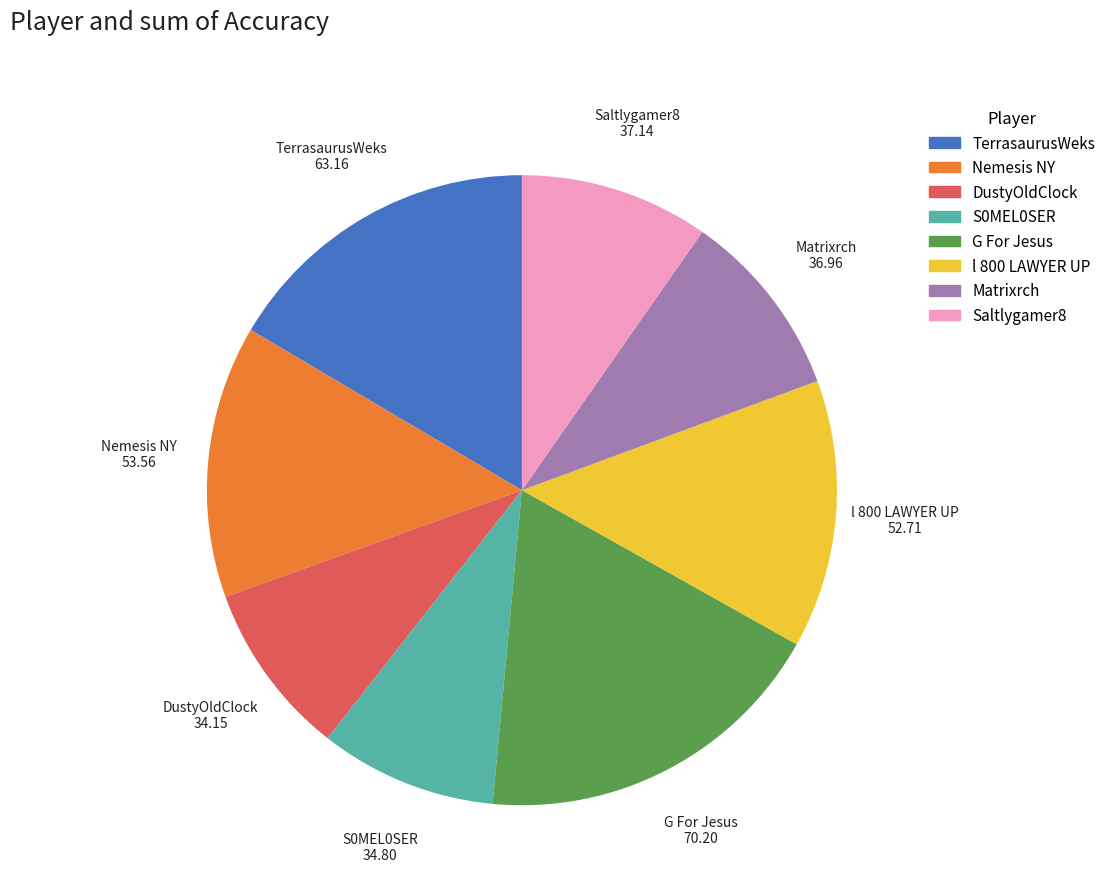

Which has a higher value, TerrasaurusWeks or Matrixrch?

TerrasaurusWeks